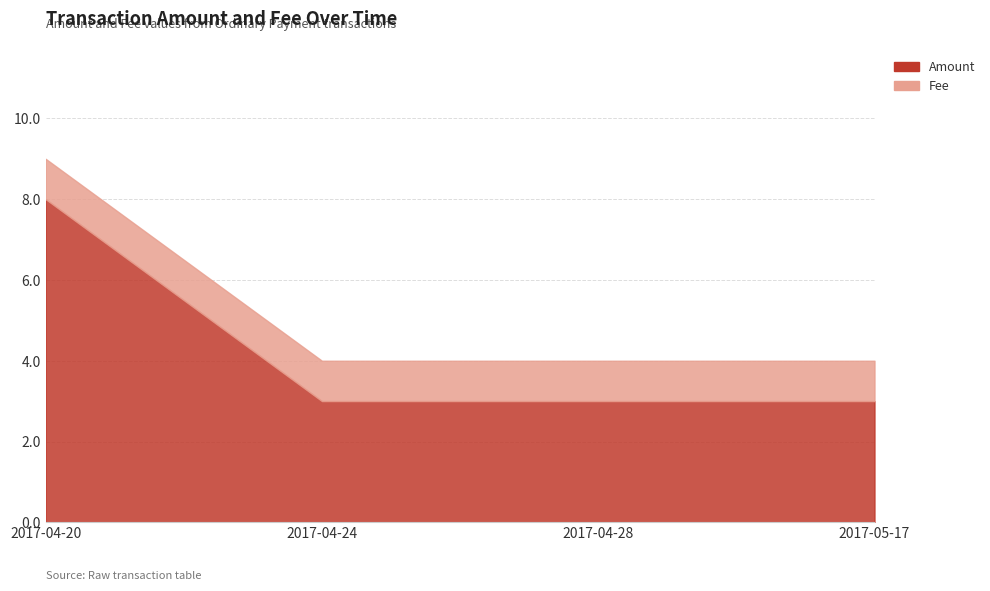

What is the difference between the highest and lowest values at 2017-04-28?

2